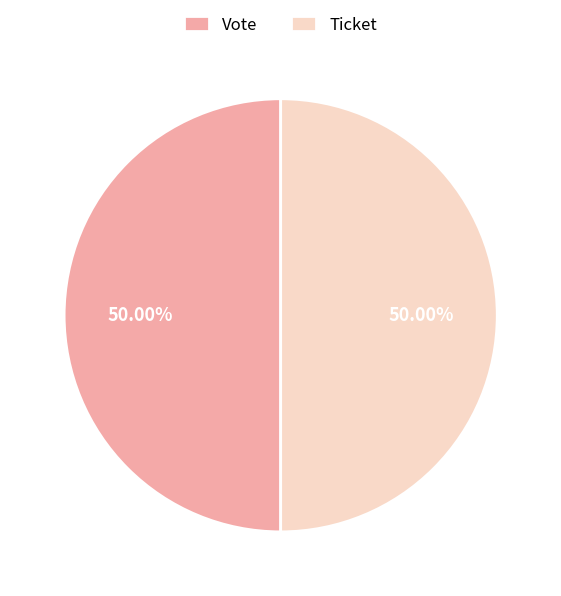

How many segments does this pie chart have?

2